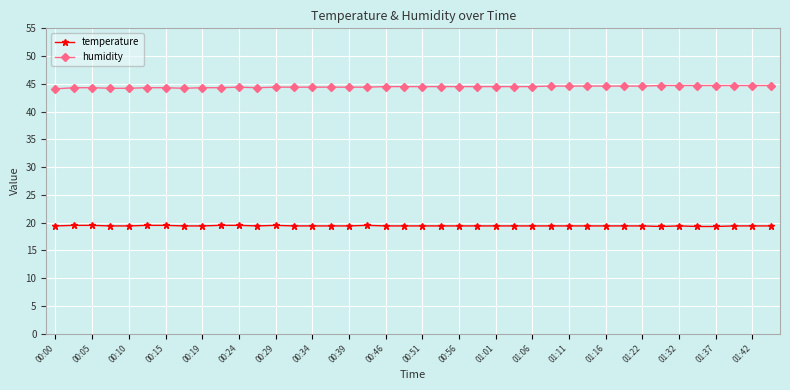

What is the sum of all temperature values?

776.5